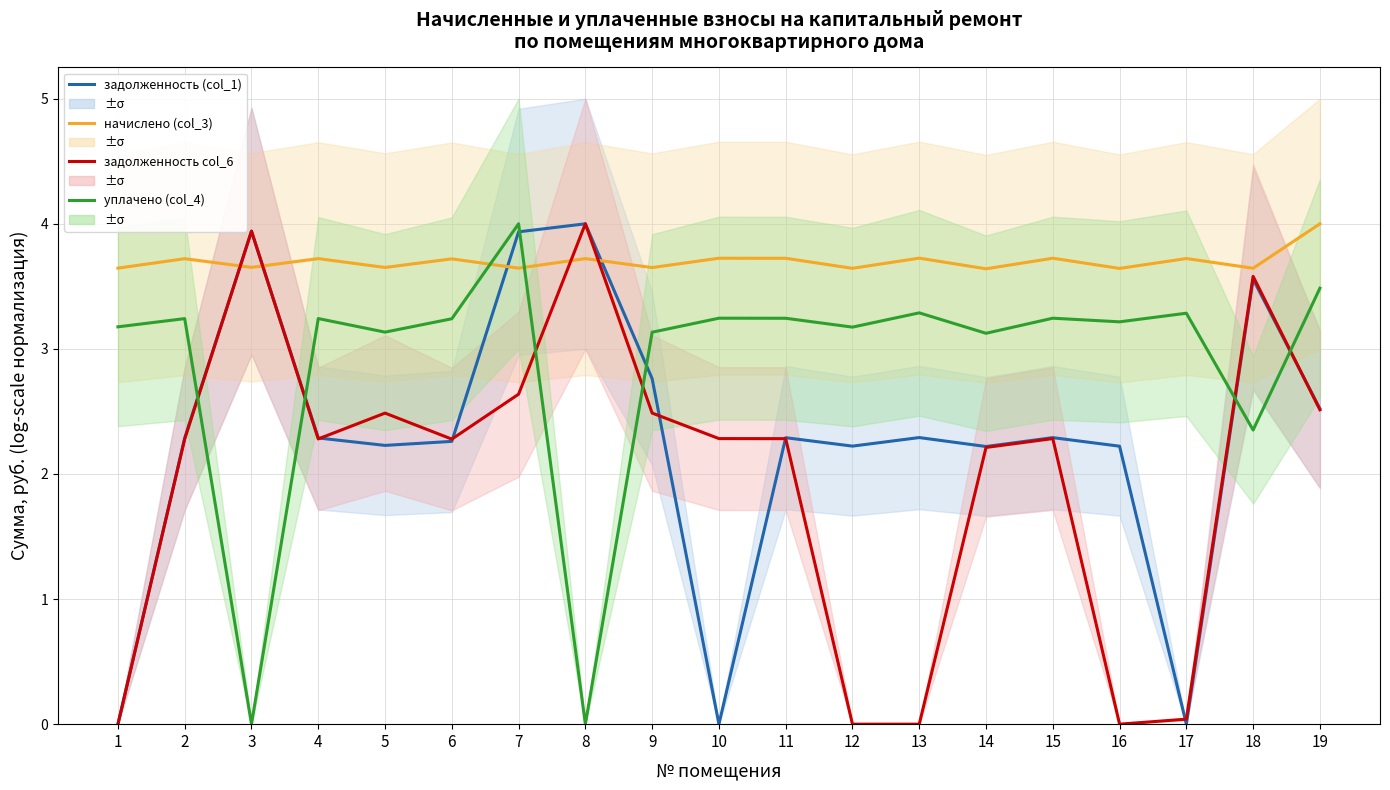

Is it true that уплачено (col_4) equals 0.0 at 8?

True